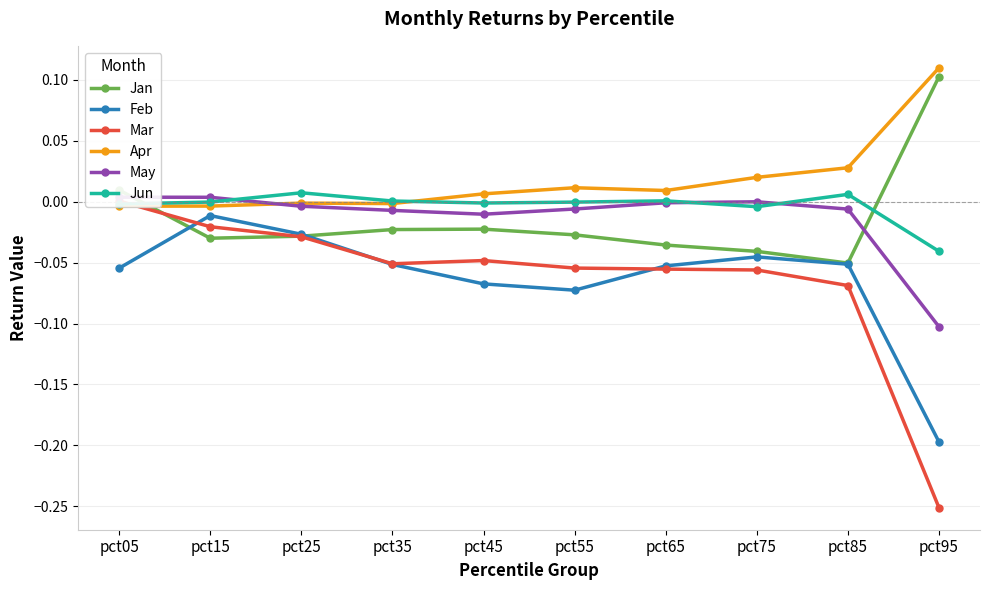

True or false: May and Feb intersect in this chart.

False